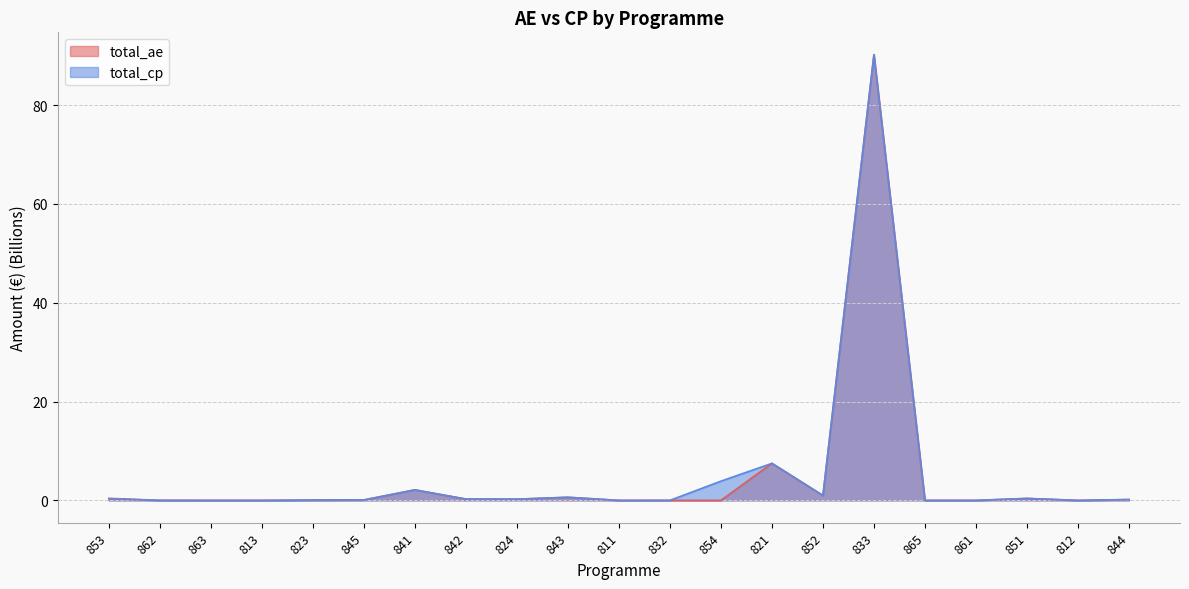

What is the label of the 13th point from the right?

824